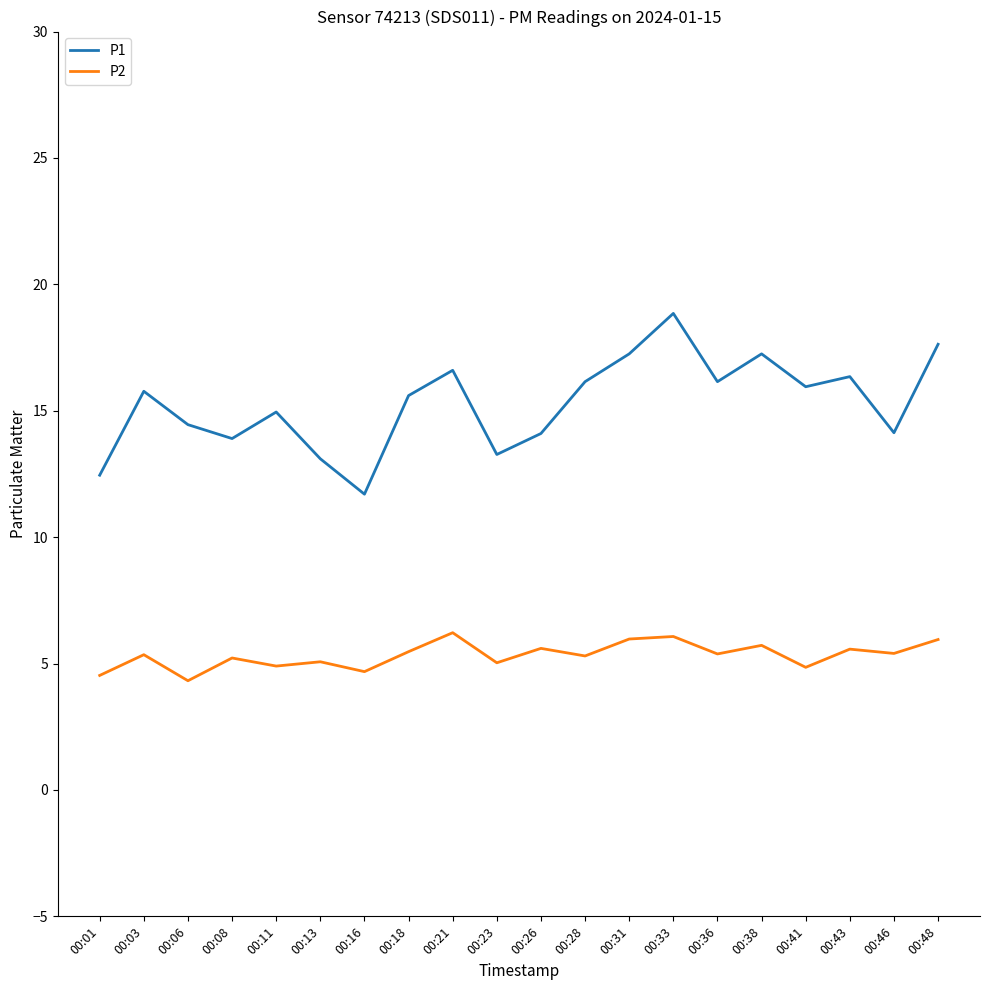

Does the chart display data point markers on the line(s)?

No